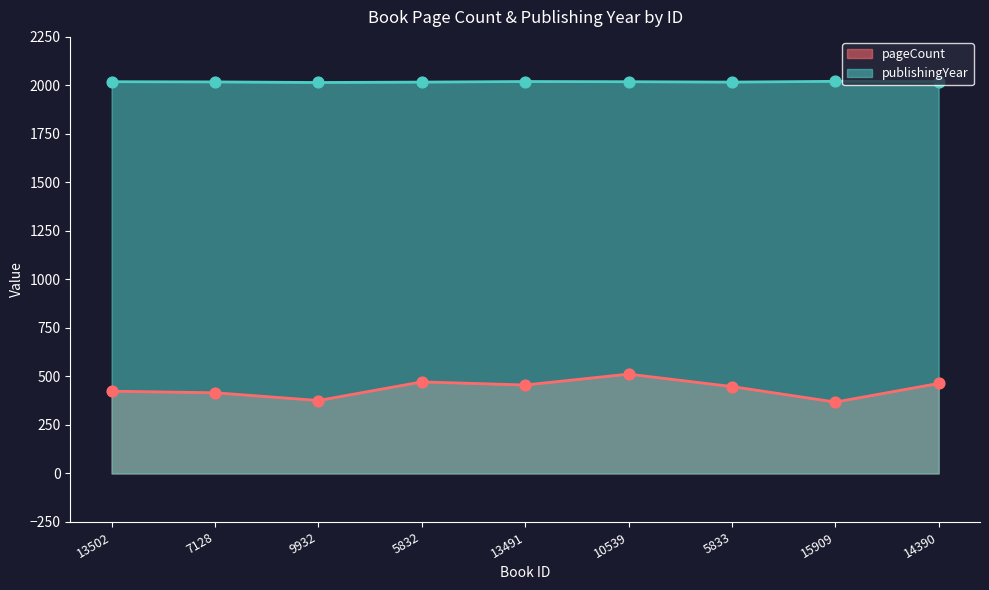

Which series reaches the maximum Y coordinate?

publishingYear